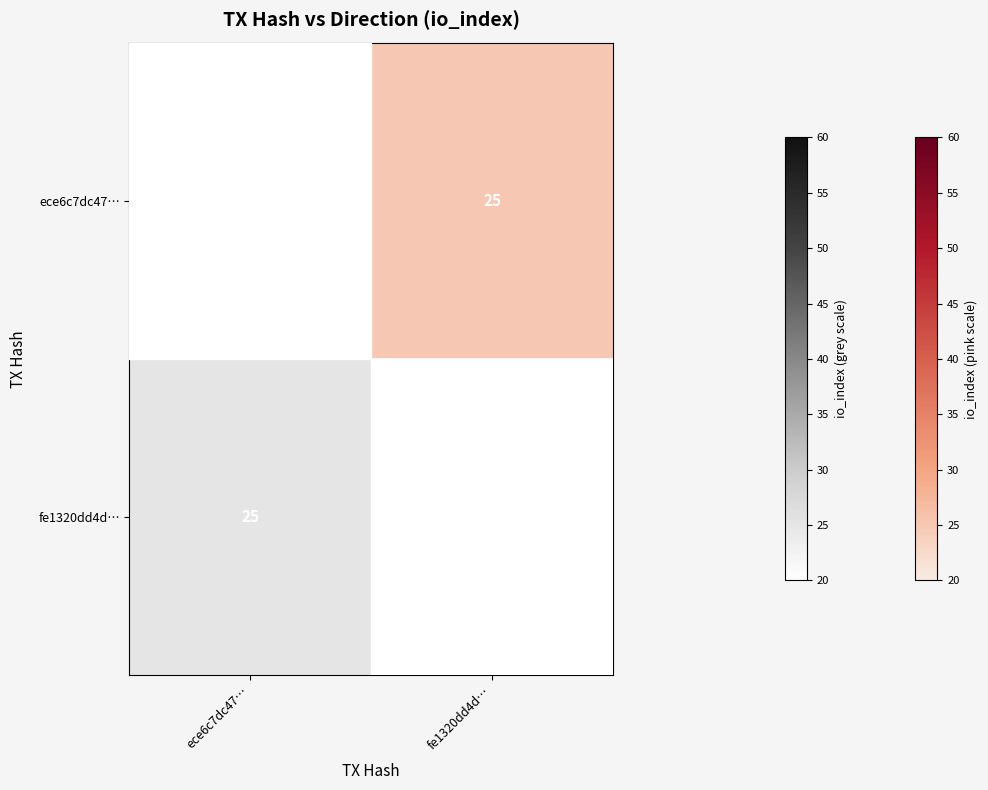

The value of fe1320dd4d… at ece6c7dc47… is 25.0. True or false?

True